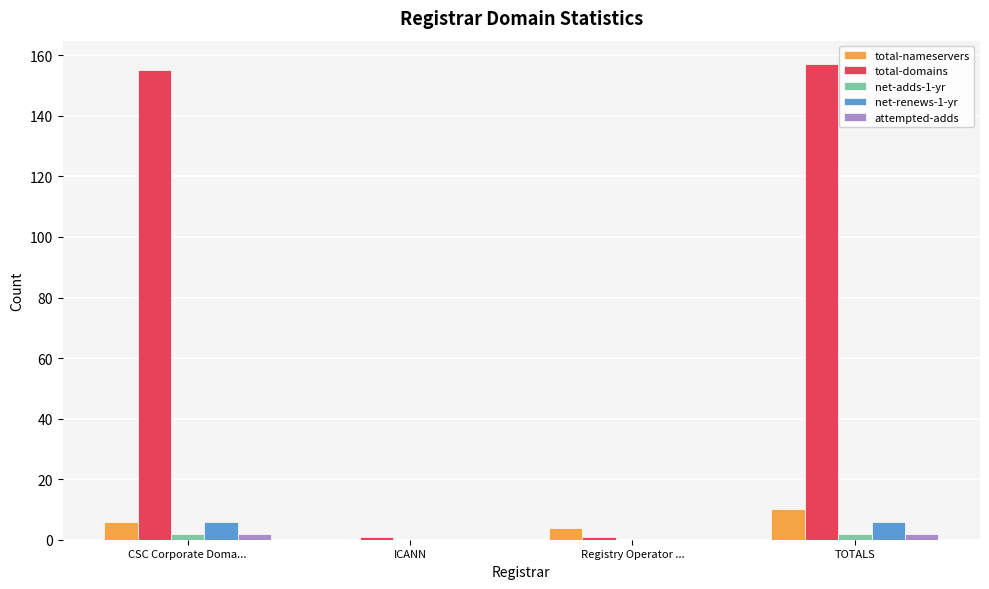

What is the total value across all series at CSC Corporate Doma...?

171